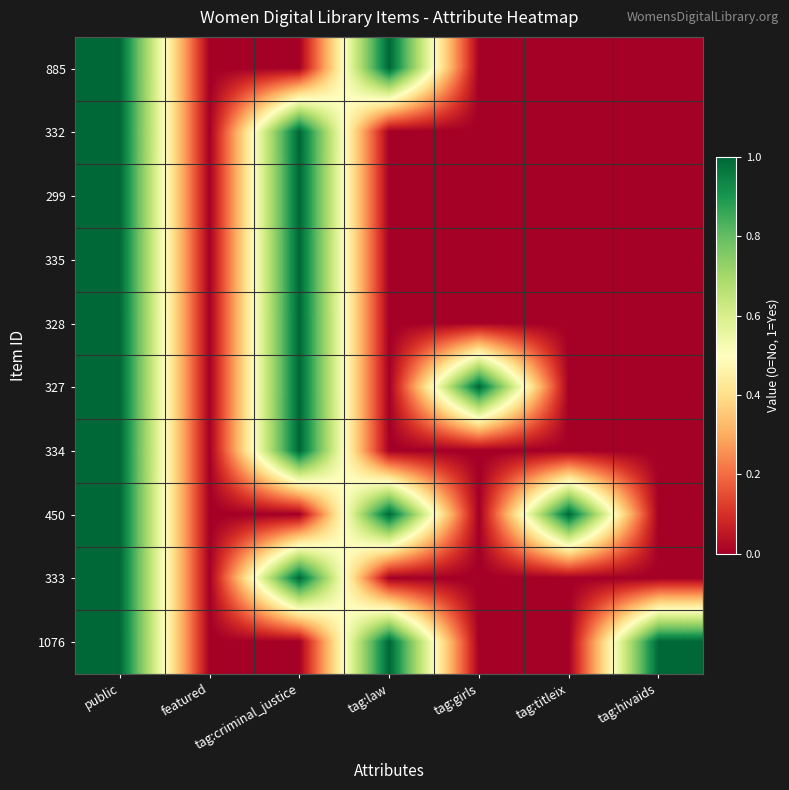

At how many categories does at least one series exceed 0?

6